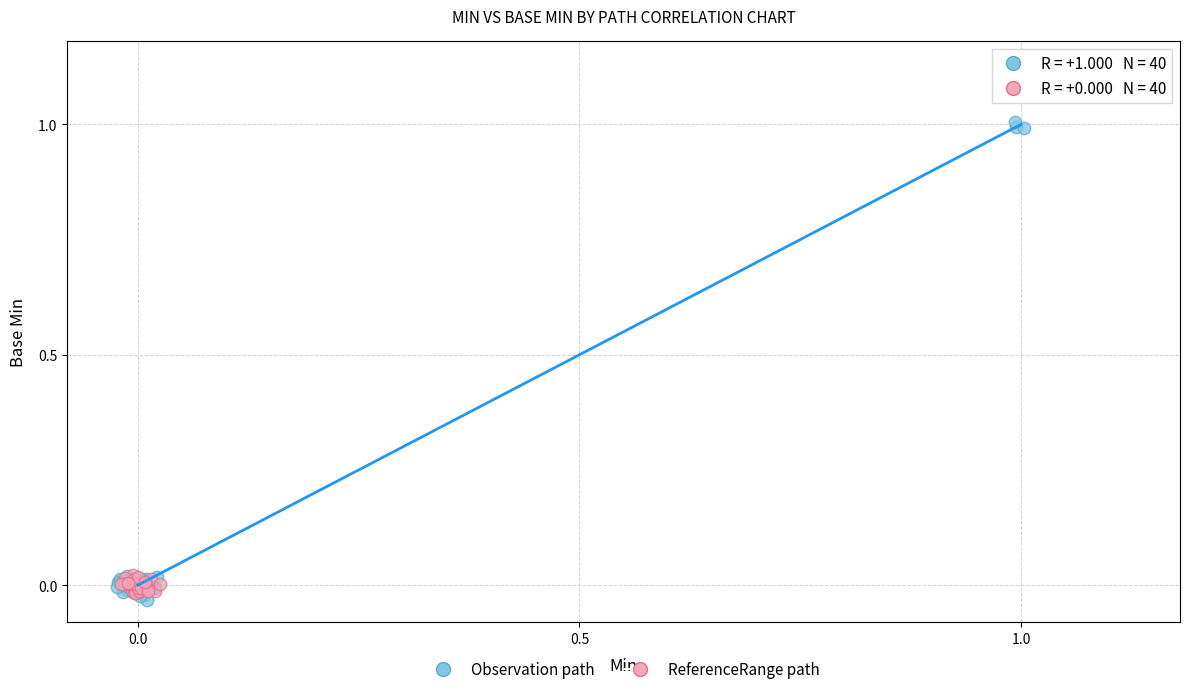

Which series contains the highest Y value?

Observation path